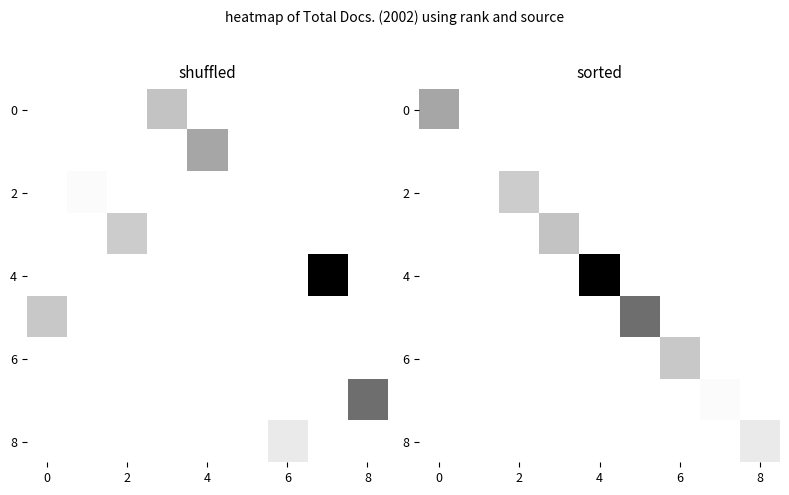

Which series has the largest range (max minus min)?

4